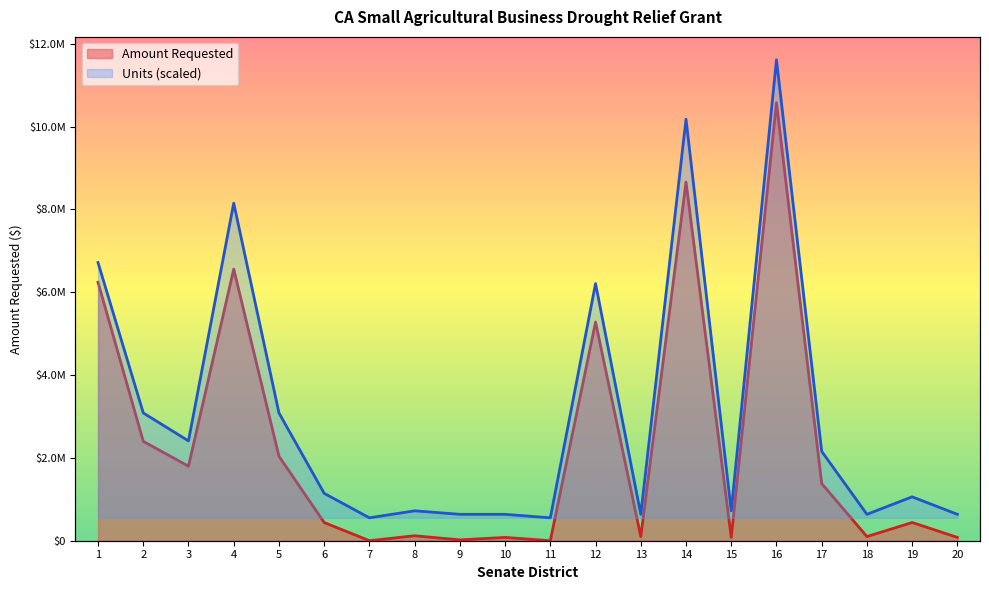

What are all the series names shown in the legend?

Amount Requested, Units